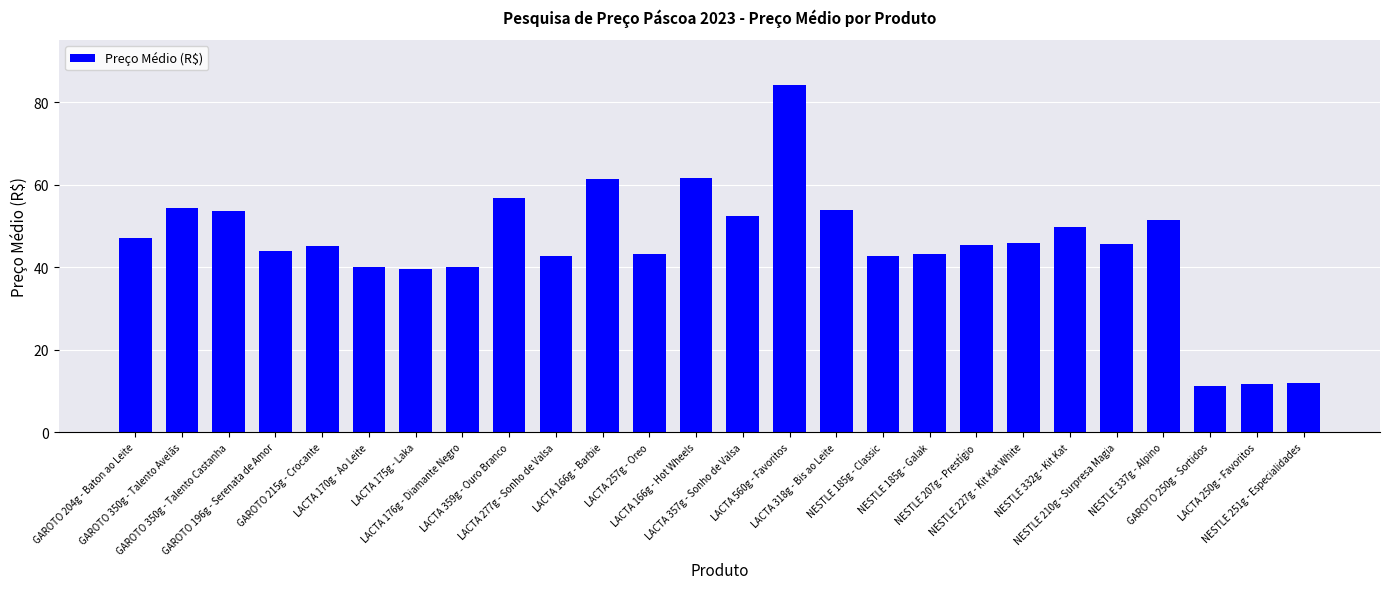

How many bars are there in total?

26